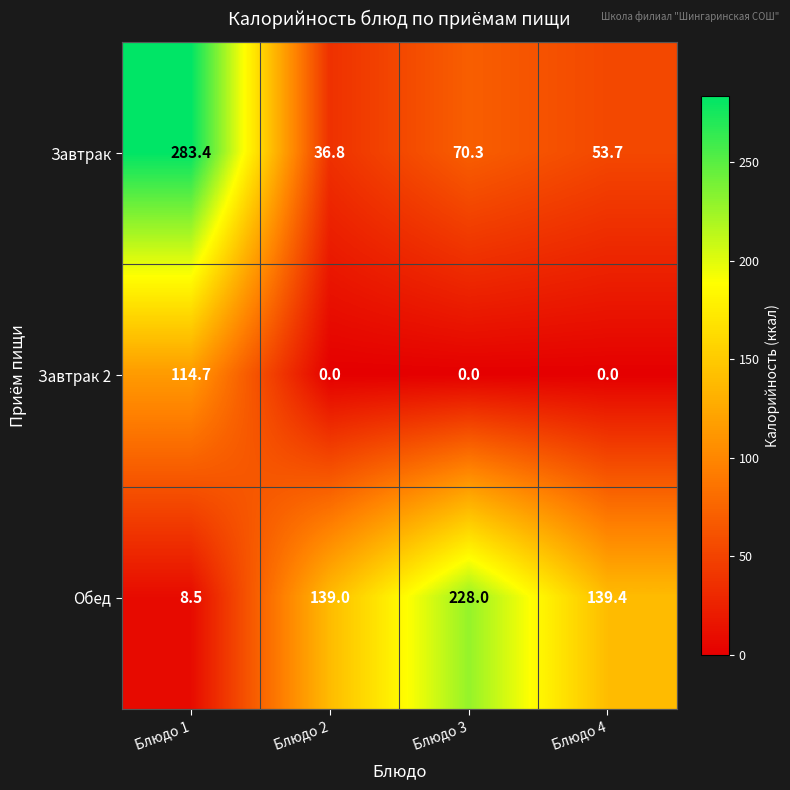

Which label corresponds to the largest value in the chart?

Блюдо 1